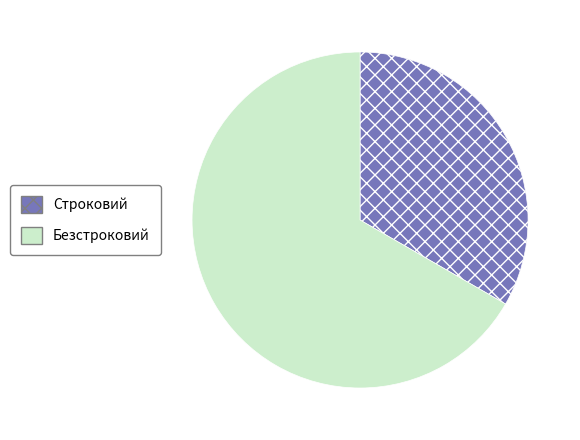

What is the majority slice?

Безстроковий